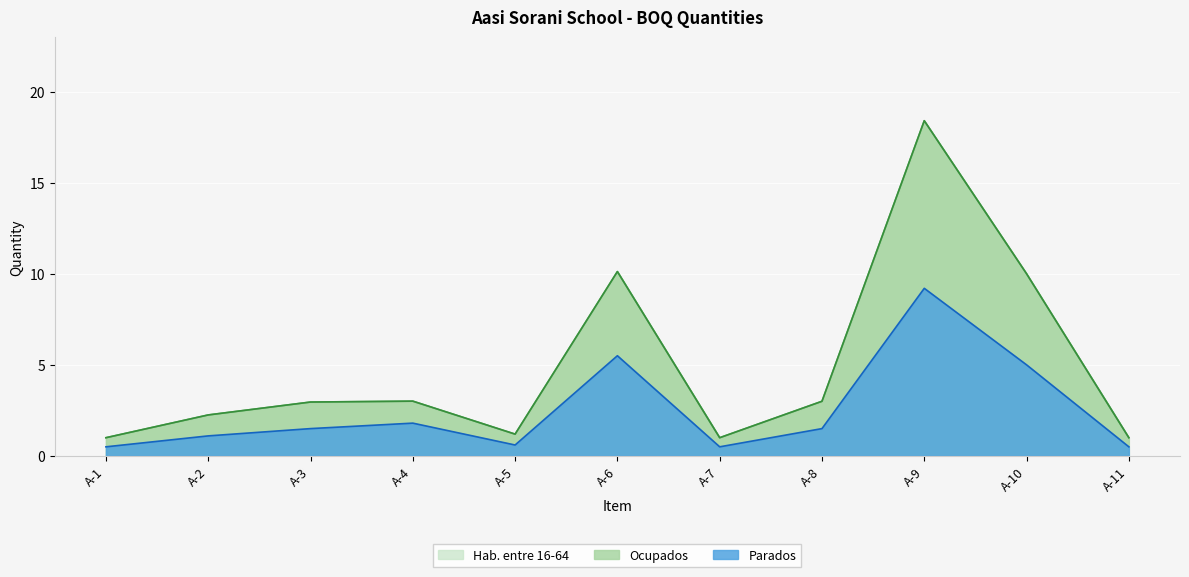

At which label does Hab. entre 16-64 first exceed 2?

A-2